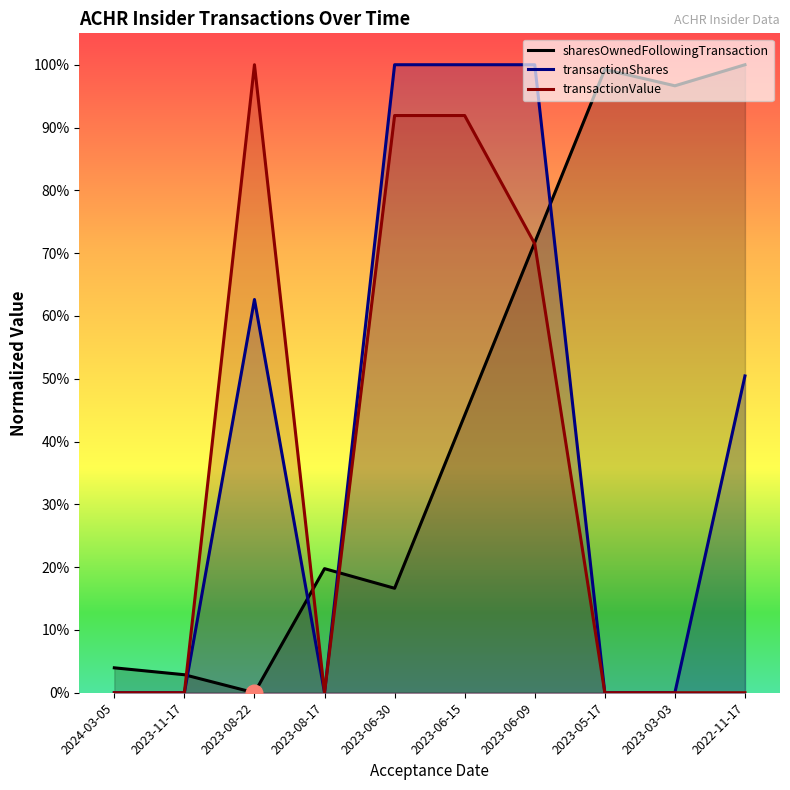

What is the label of the 9th point from the right?

2023-11-17